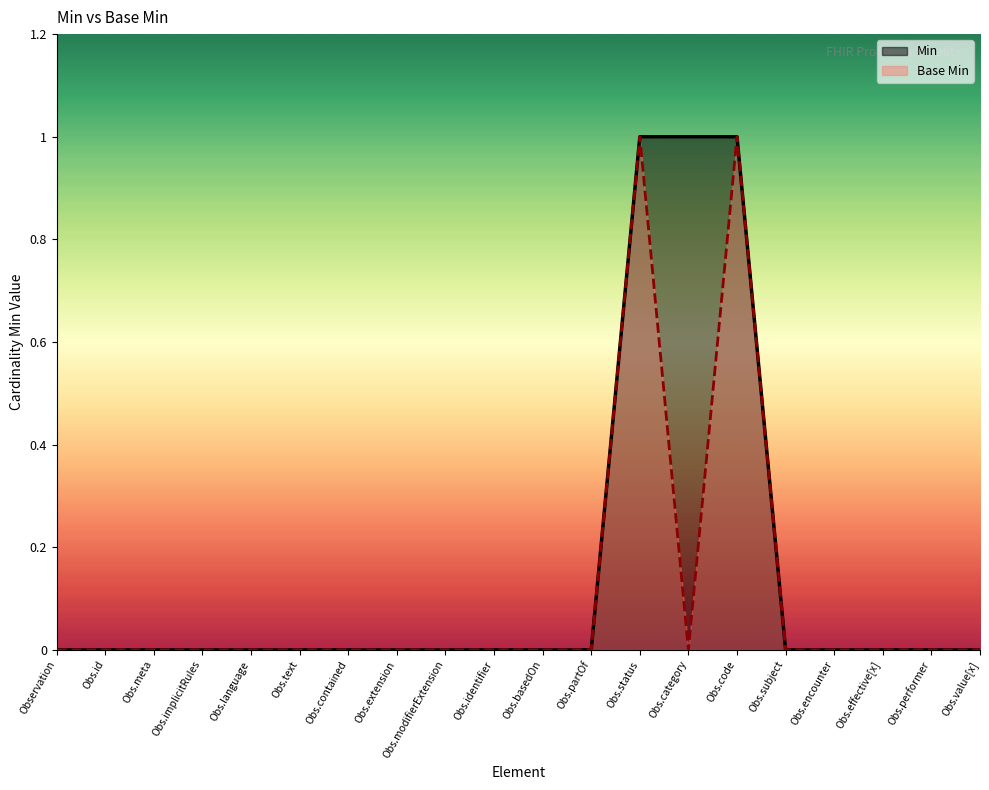

Reading left to right, what are all the values shown in this chart?

Min: 0	0	0	0	0	0	0	0	0	0	0	0	1	1	1	0	0	0	0	0
Base Min: 0	0	0	0	0	0	0	0	0	0	0	0	1	0	1	0	0	0	0	0